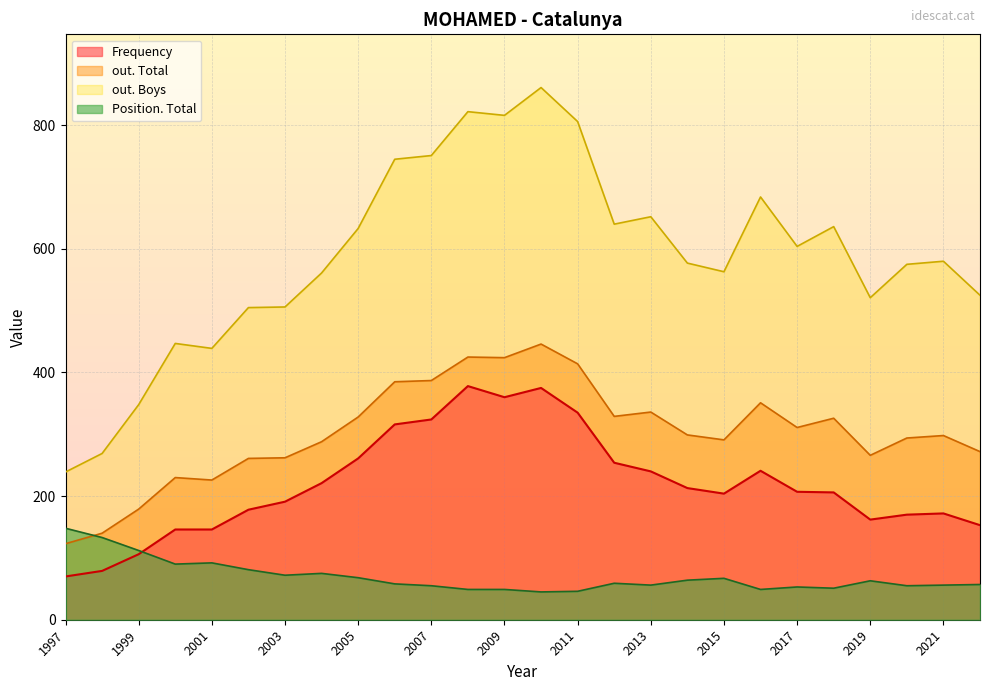

Which series has the widest spread of values?

out. Boys